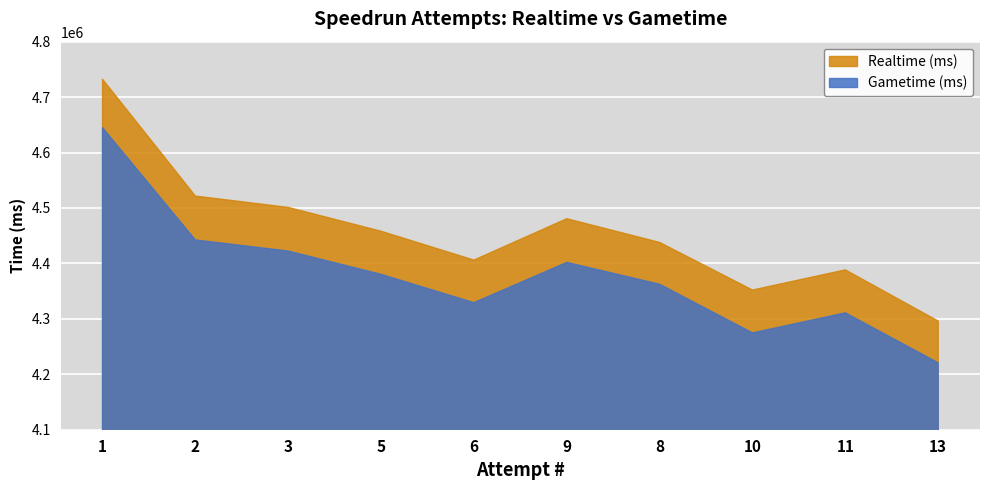

True or false: Gametime (ms) and Realtime (ms) intersect in this chart.

False